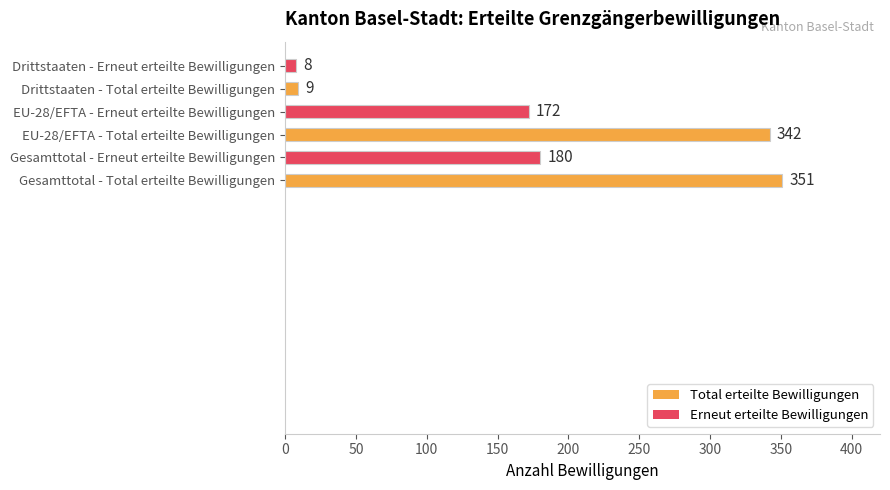

Between Gesamttotal - Total erteilte Bewilligungen and EU-28/EFTA - Erneut erteilte Bewilligungen, which is larger?

Gesamttotal - Total erteilte Bewilligungen